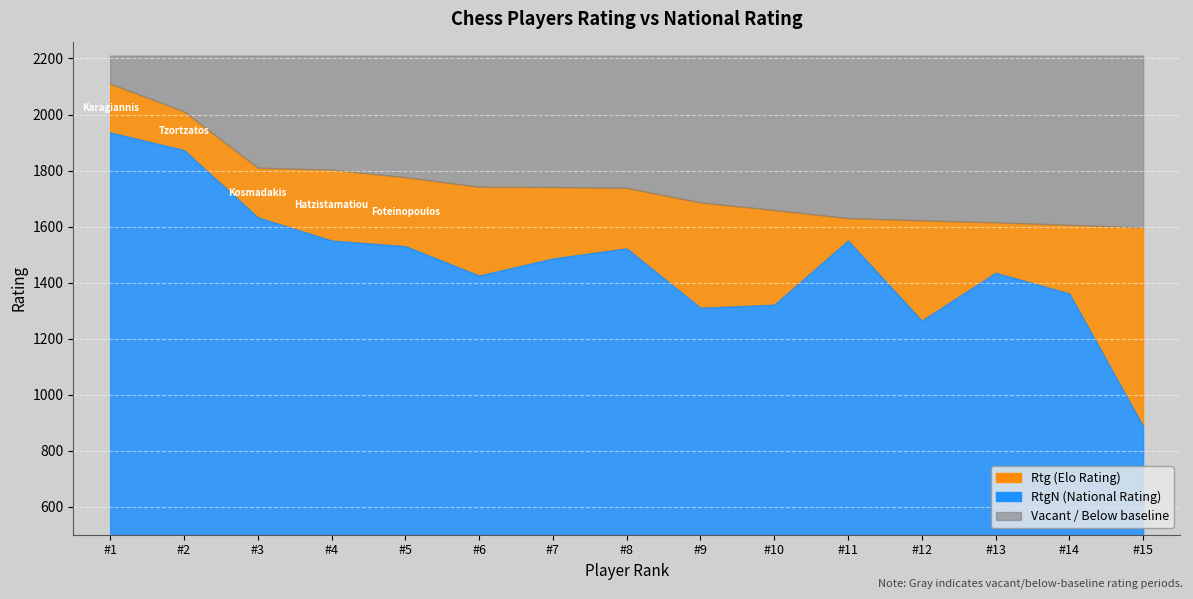

What is the value of the Rtg point at the 10th from the left?

1659